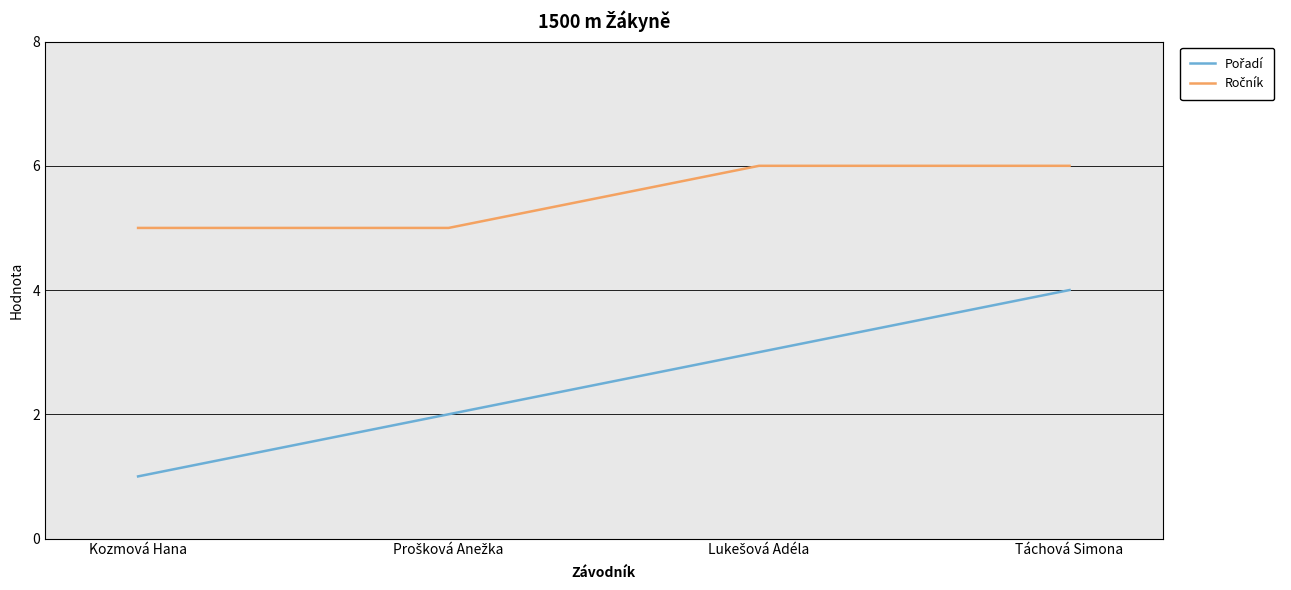

What is the greatest value displayed?

6